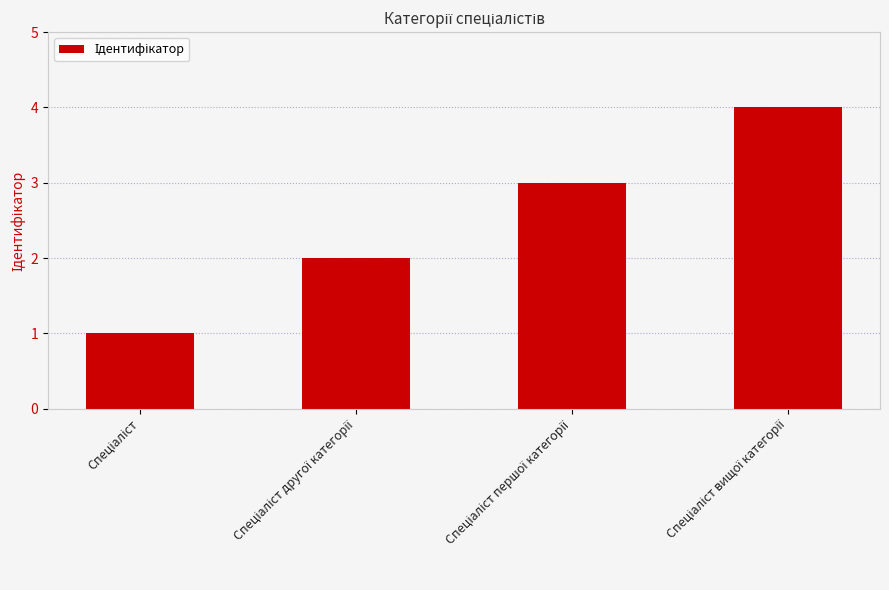

What is the difference between the second highest and second lowest values?

1